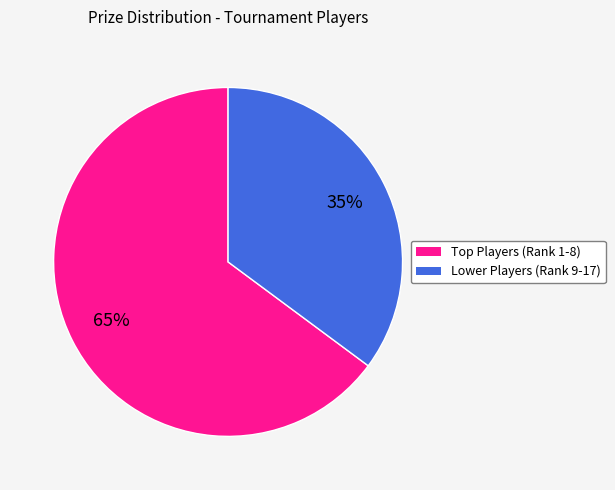

To the nearest percent, what is the difference between the largest and smallest slice percentages?

30%